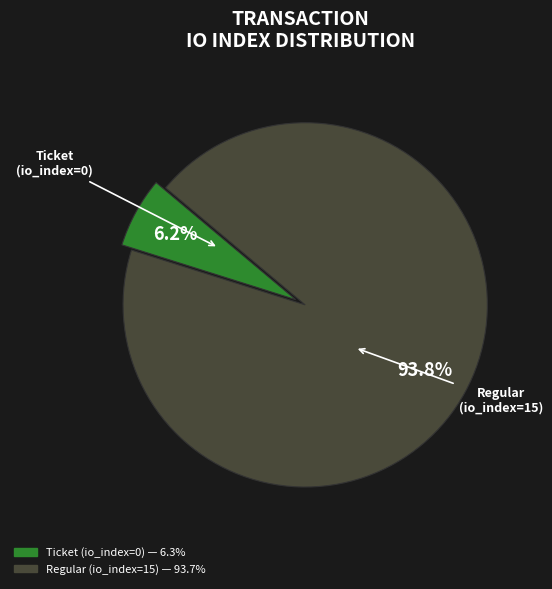

Which has a higher value, Ticket (io_index=0) or Regular (io_index=15)?

Regular (io_index=15)